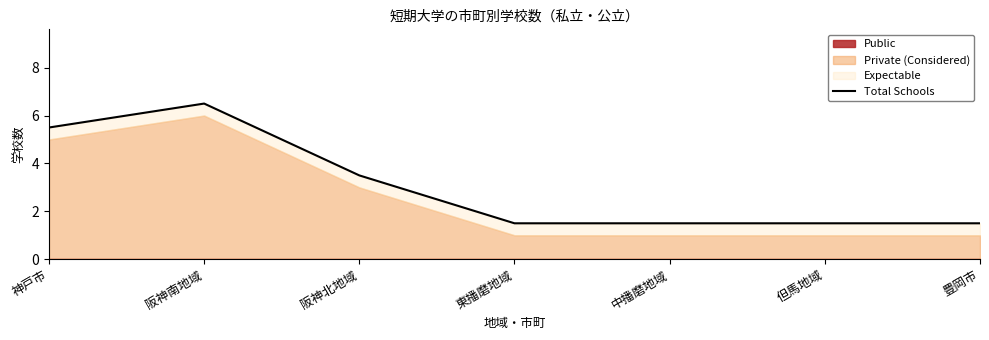

At which label is the value closest to 4?

阪神北地域